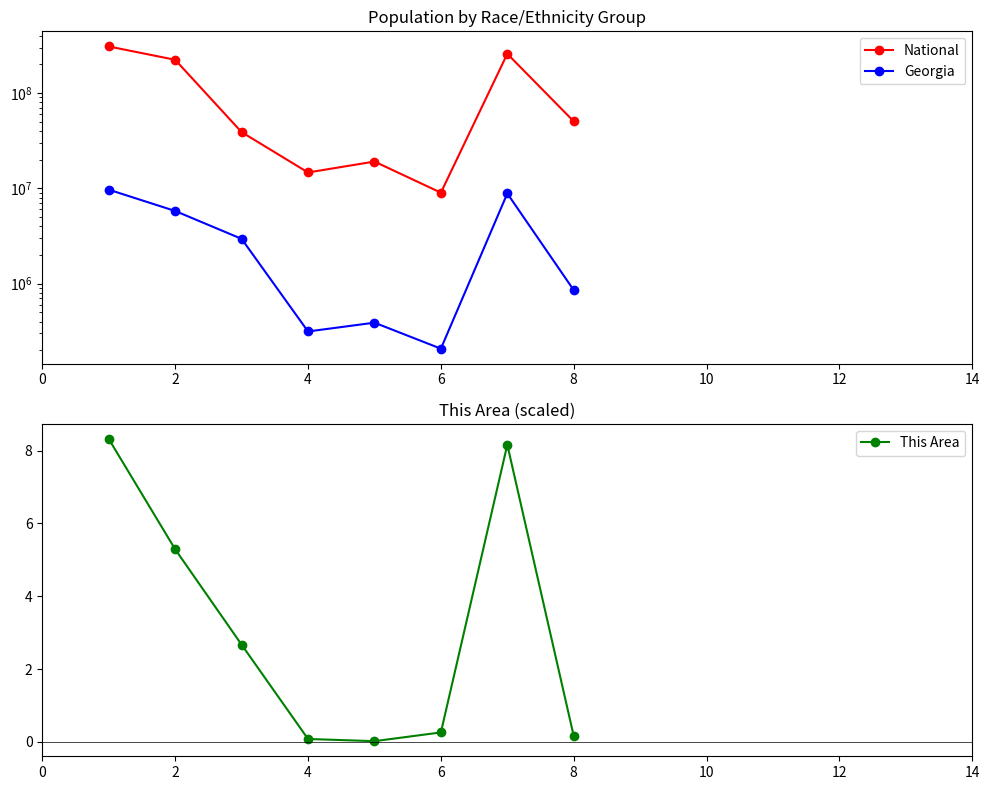

What is the value of the Georgia point at the 7th from the left?

8833964.0